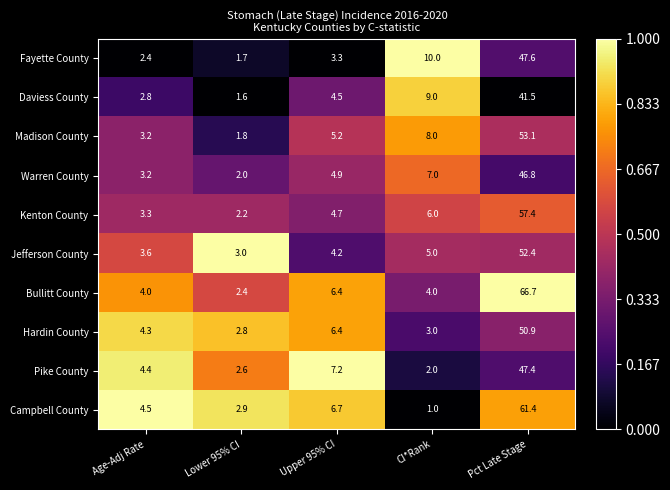

What is the difference between the highest and lowest values at Pct Late Stage?

25.2